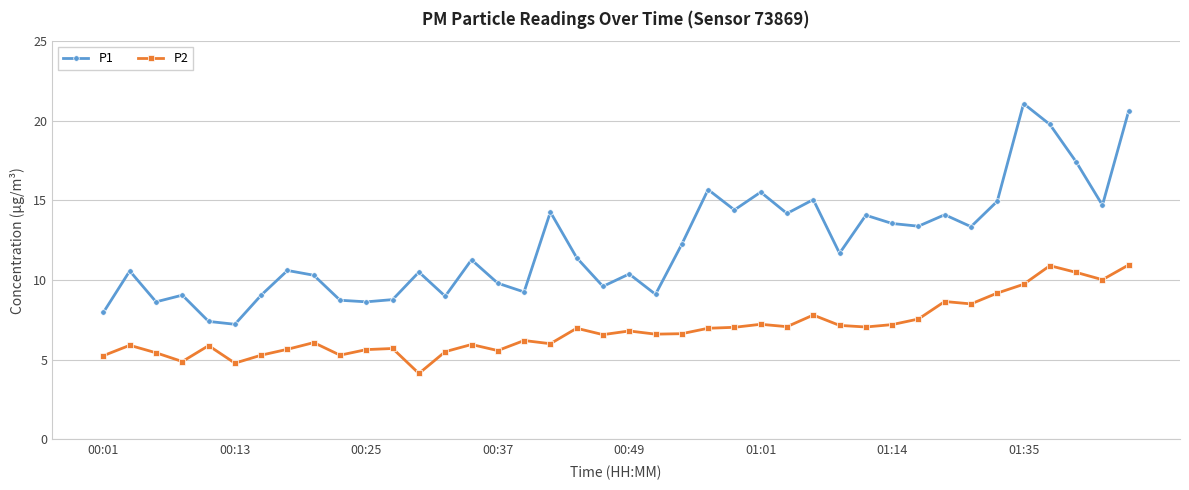

True or false: P1 has more than 2 interior local peaks.

True